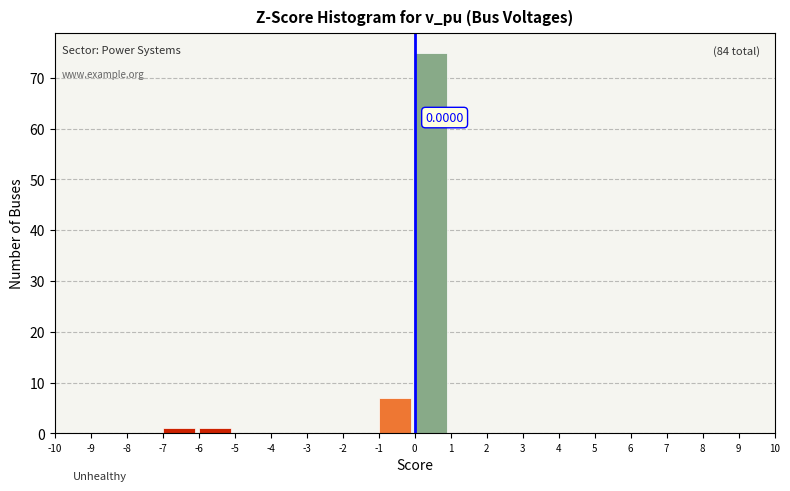

Which range on the x-axis has the tallest bar?

0 to 1